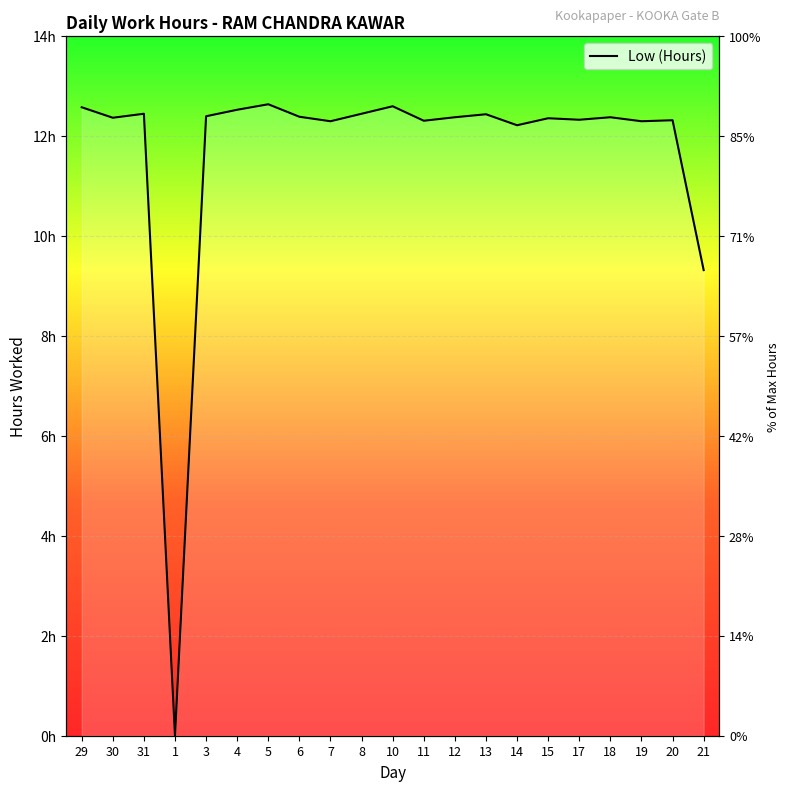

True or false: the data shows 12.3 at 19.

True